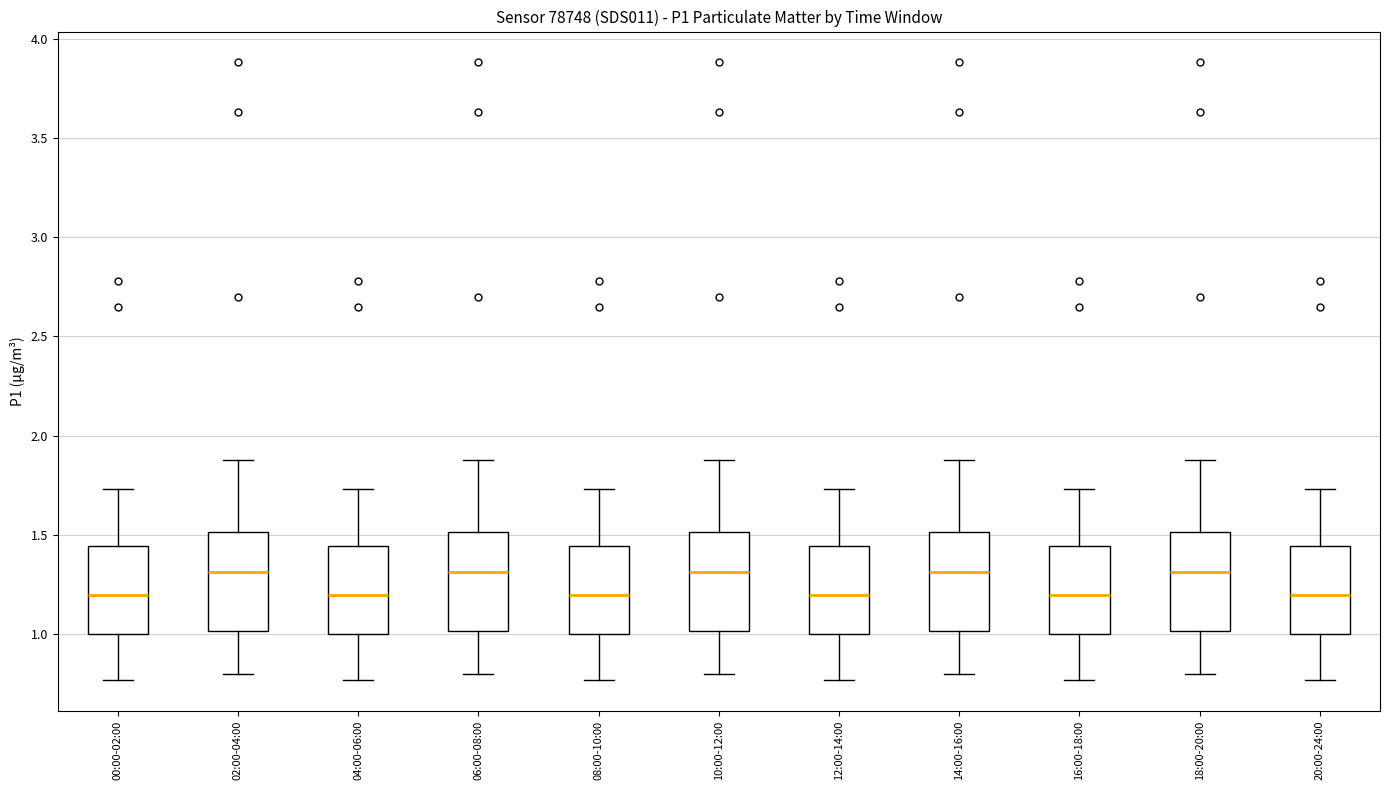

Where does the median line of the box for 02:00-04:00 sit on the y-axis? The values are not printed on the chart, so give them approximately, as read against the axis.

1.30